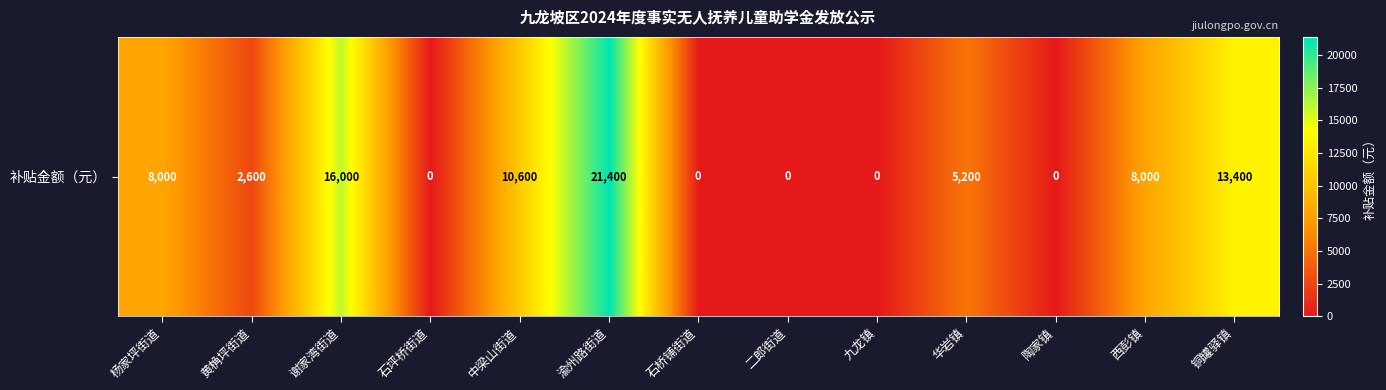

How many data points are less than 5200?

6